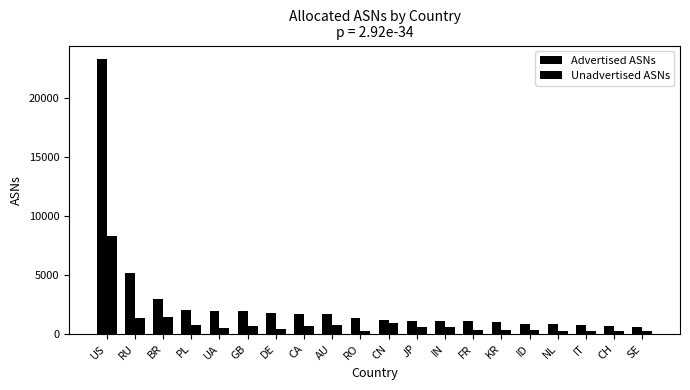

How many groups of bars are there?

20